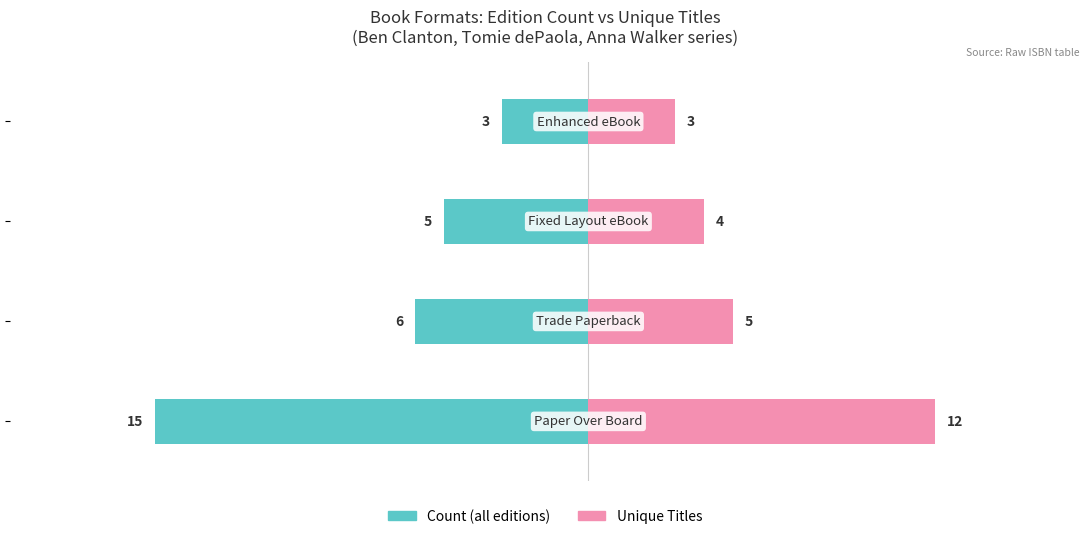

Count the number of data series in this chart.

2